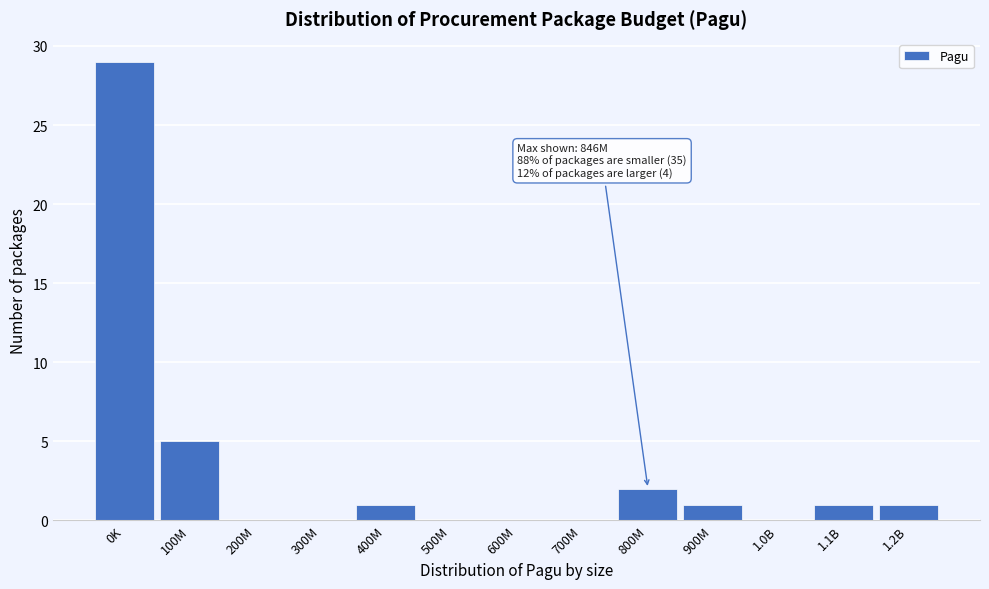

Reading left to right, transcribe all the data shown in this chart.

0K=29	100M=5	200M=0	300M=0	400M=1	500M=0	600M=0	700M=0	800M=2	900M=1	1.0B=0	1.1B=1	1.2B=1